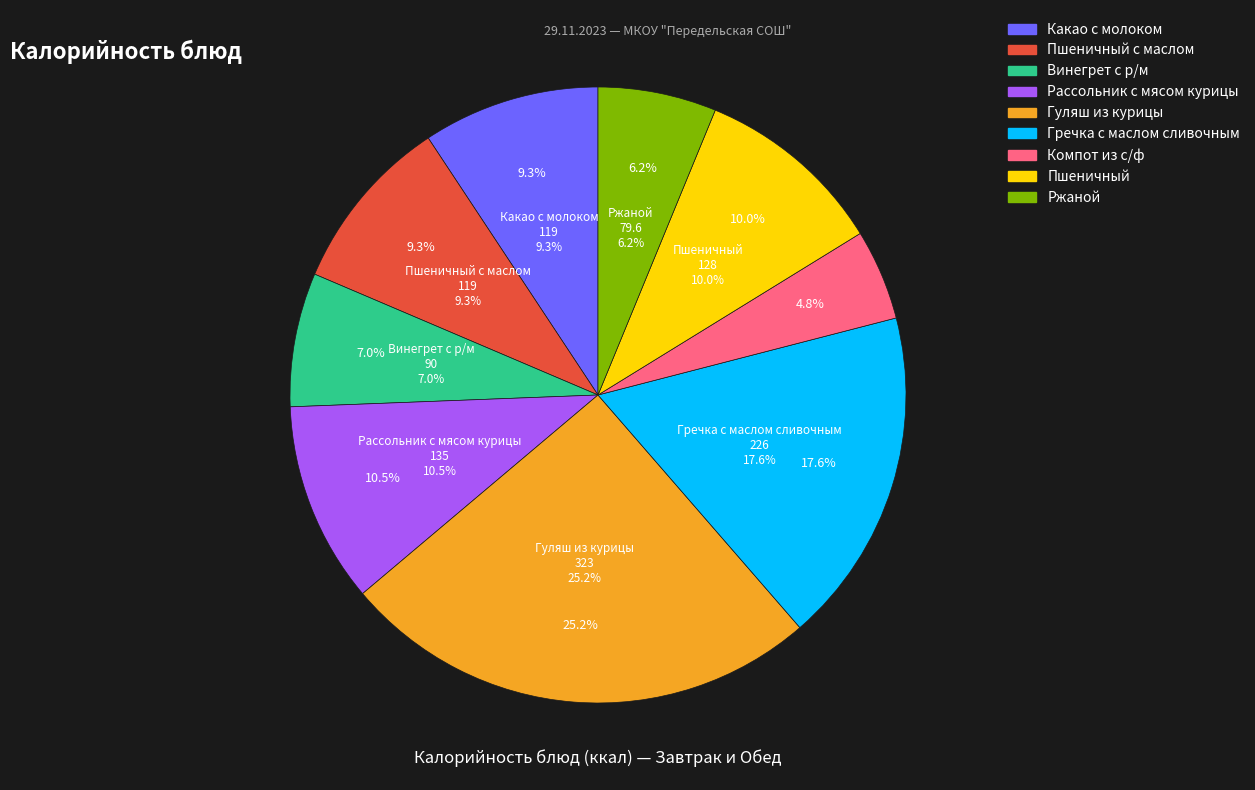

Count the number of slices in the pie.

9